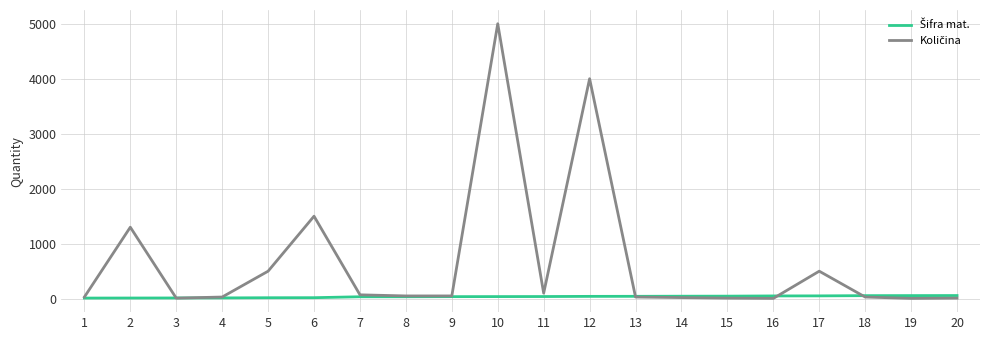

At which category is the sum across all series the highest?

10